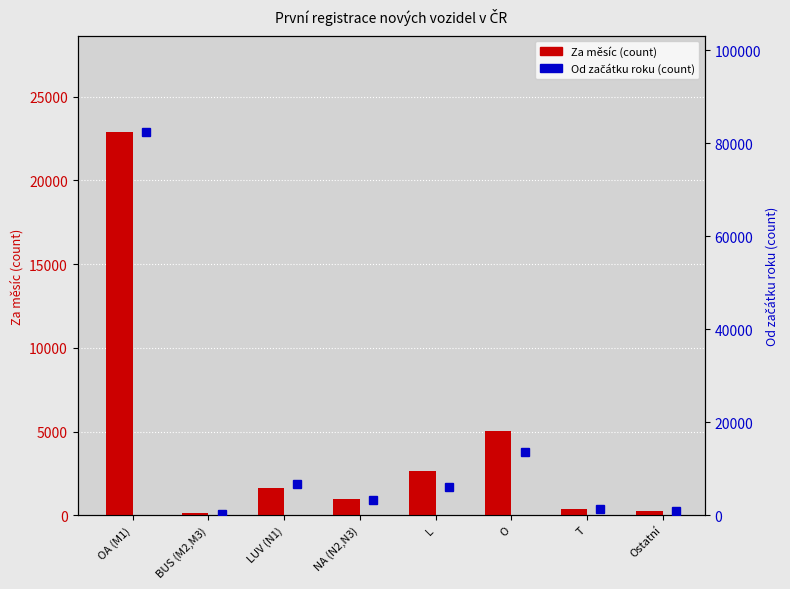

Read the Za měsíc value at Ostatní, to the nearest 50.

250